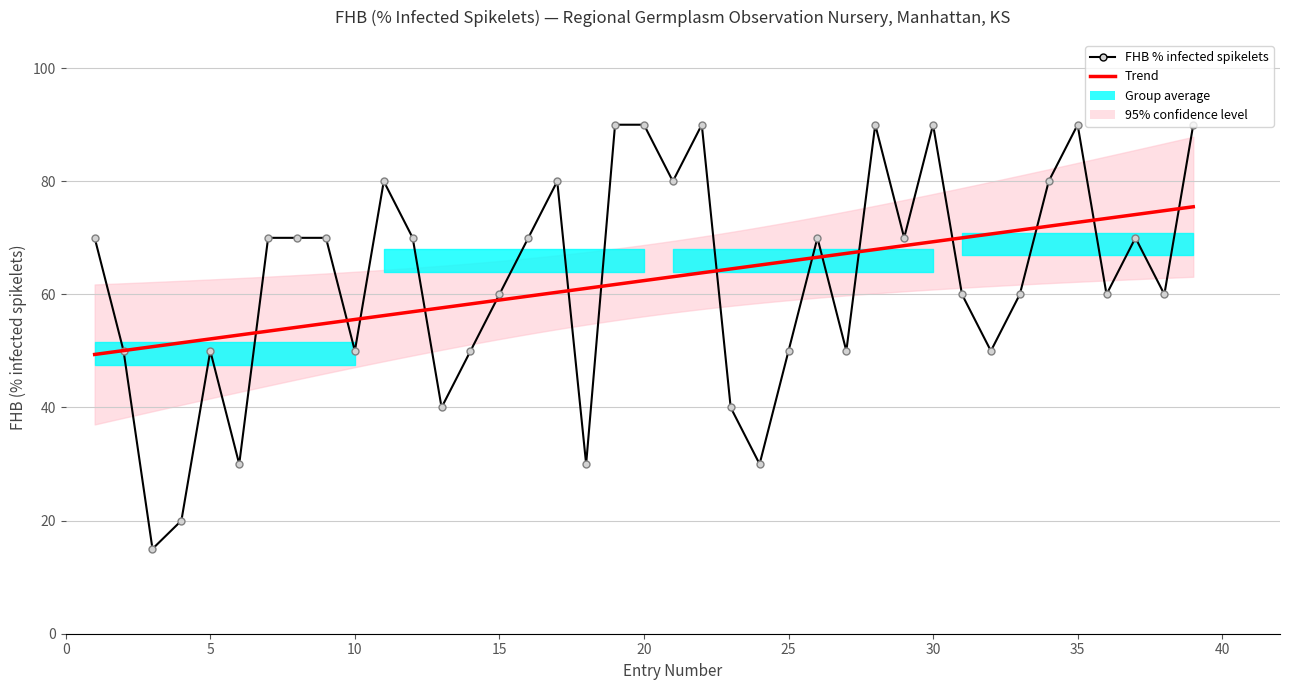

Rank the categories by value from highest to lowest.

19, 20, 22, 28, 30, 35, 39, 11, 17, 21, 34, 1, 7, 8, 9, 12, 16, 26, 29, 37, 15, 31, 33, 36, 38, 2, 5, 10, 14, 25, 27, 32, 13, 23, 6, 18, 24, 4, 3